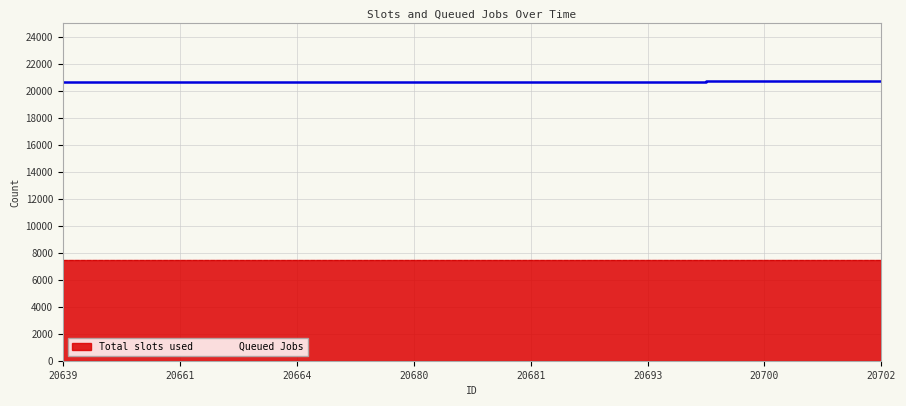

How many values are below 20681?

4